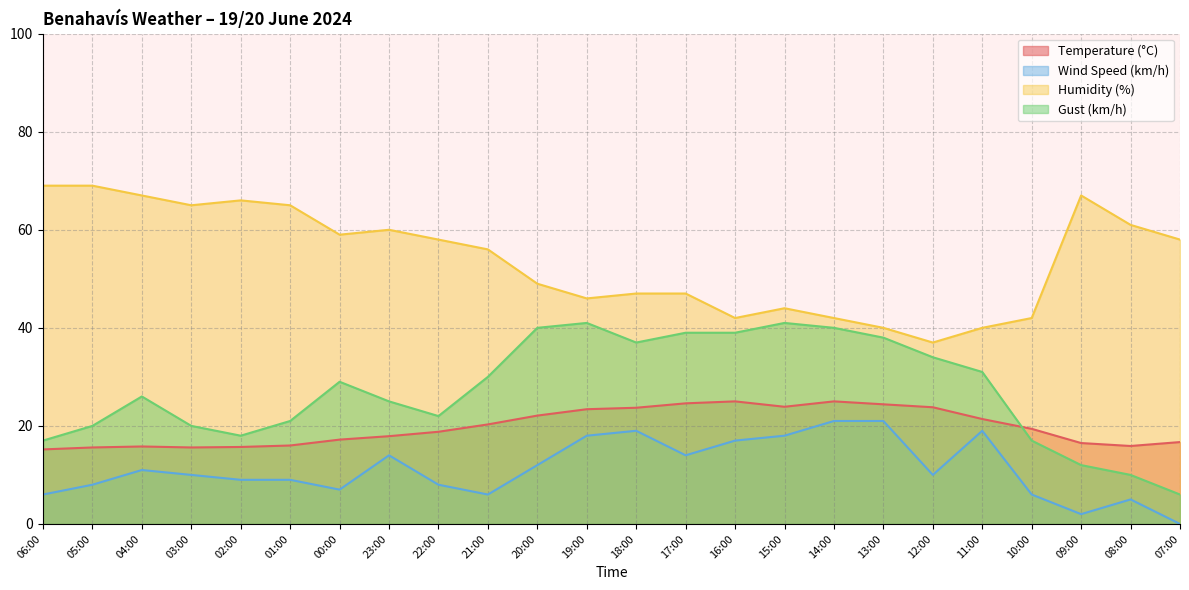

True or false: Gust (km/h) and Humidity (%) intersect in this chart.

False